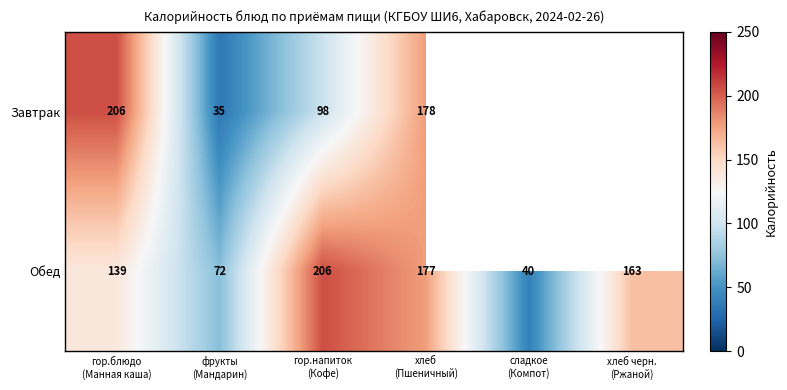

What is the average value of the Обед series?

133